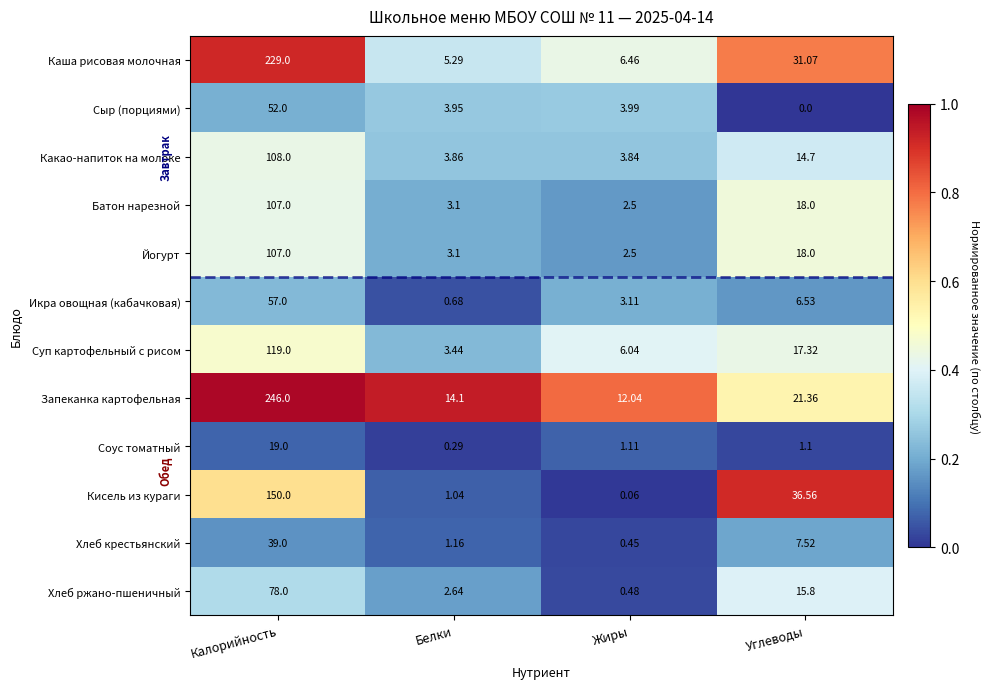

At which label is Кисель из кураги closest to 75?

Углеводы